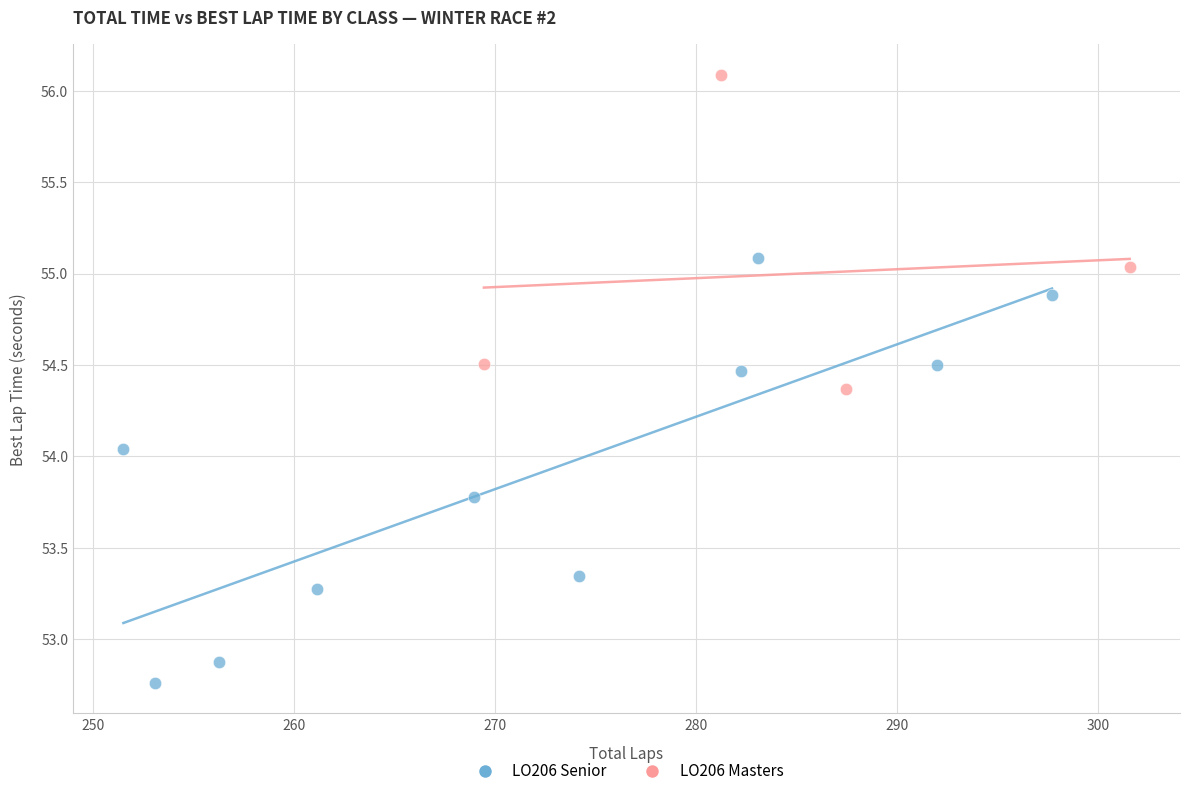

Which series has the widest spread of Y values?

LO206 Senior